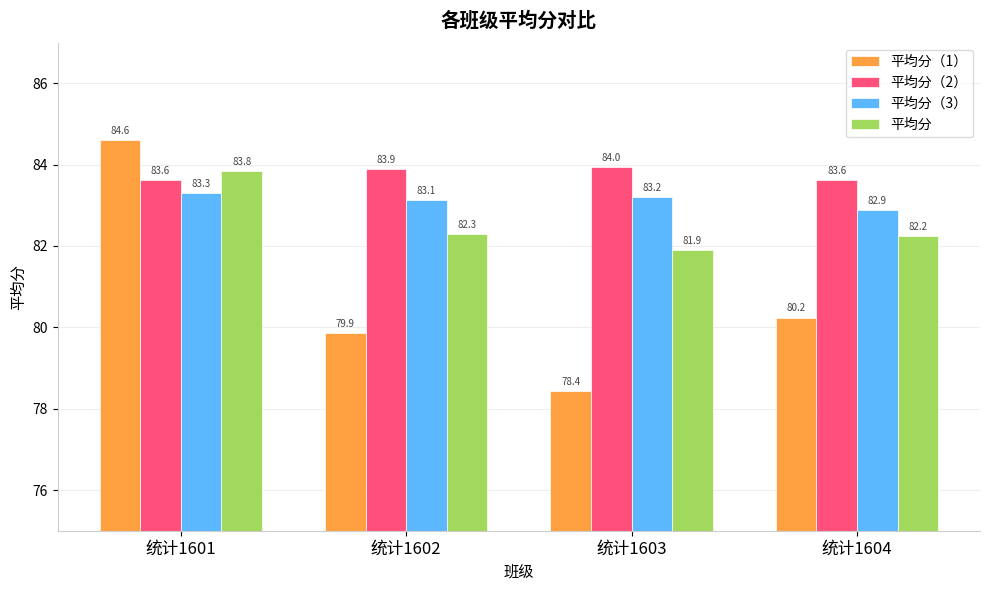

What is the minimum value for 平均分（2）?

83.6